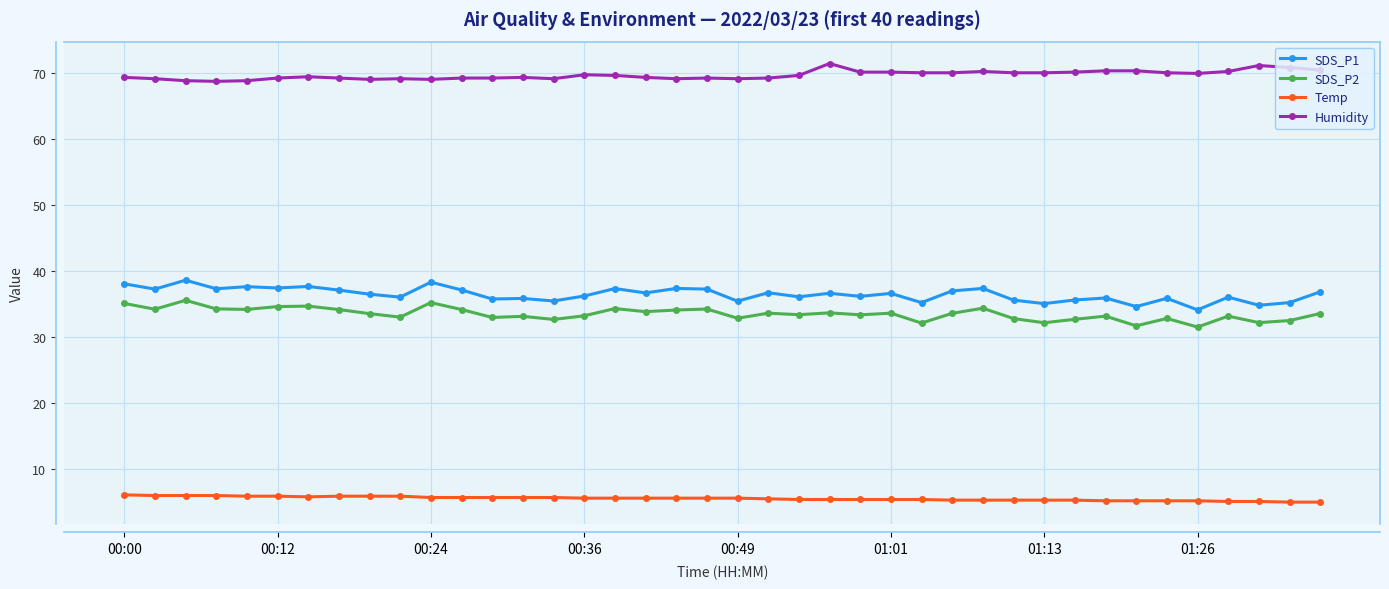

What is the minimum value shown in the chart?

5.0